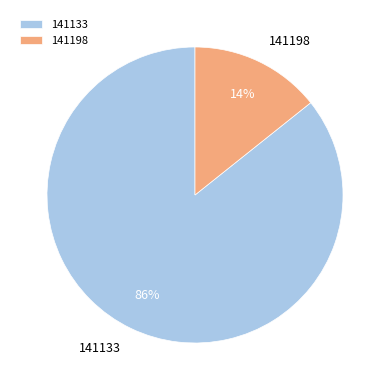

To the nearest percent, what is the combined percentage of 141198 and 141133?

100%